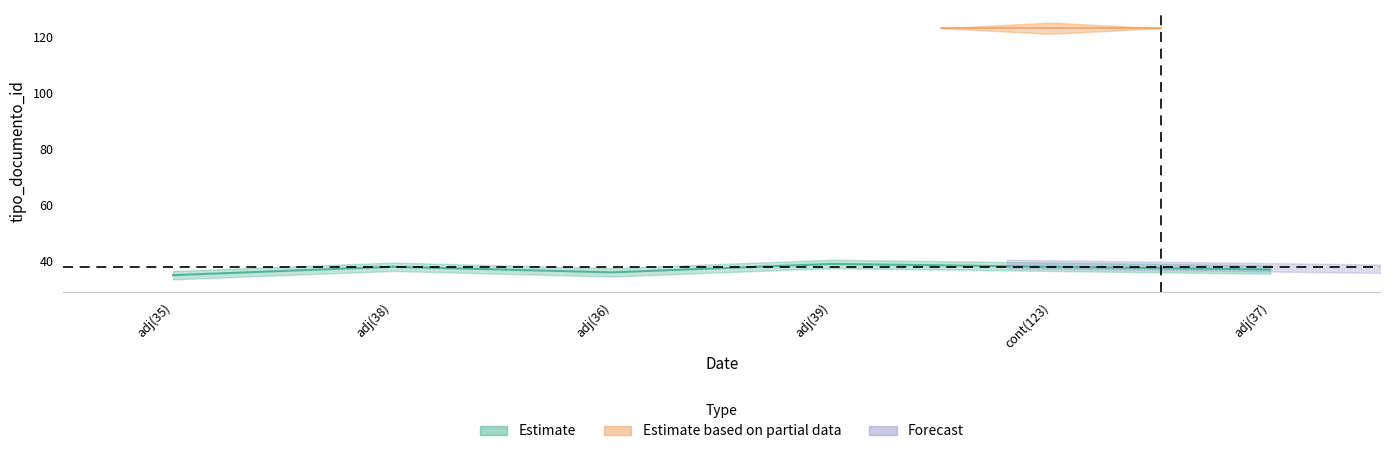

How many interior local valleys does the tipo_documento_id_lower series have?

1